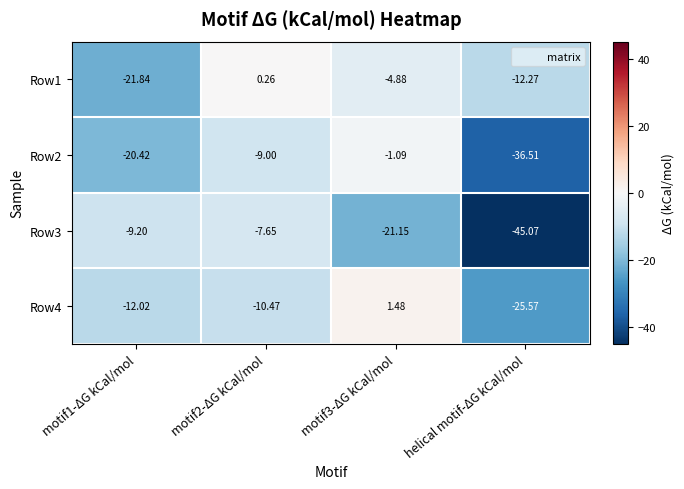

Is the value of Row4 at motif2-ΔG kCal/mol greater than the value of Row1 at motif1-ΔG kCal/mol?

Yes